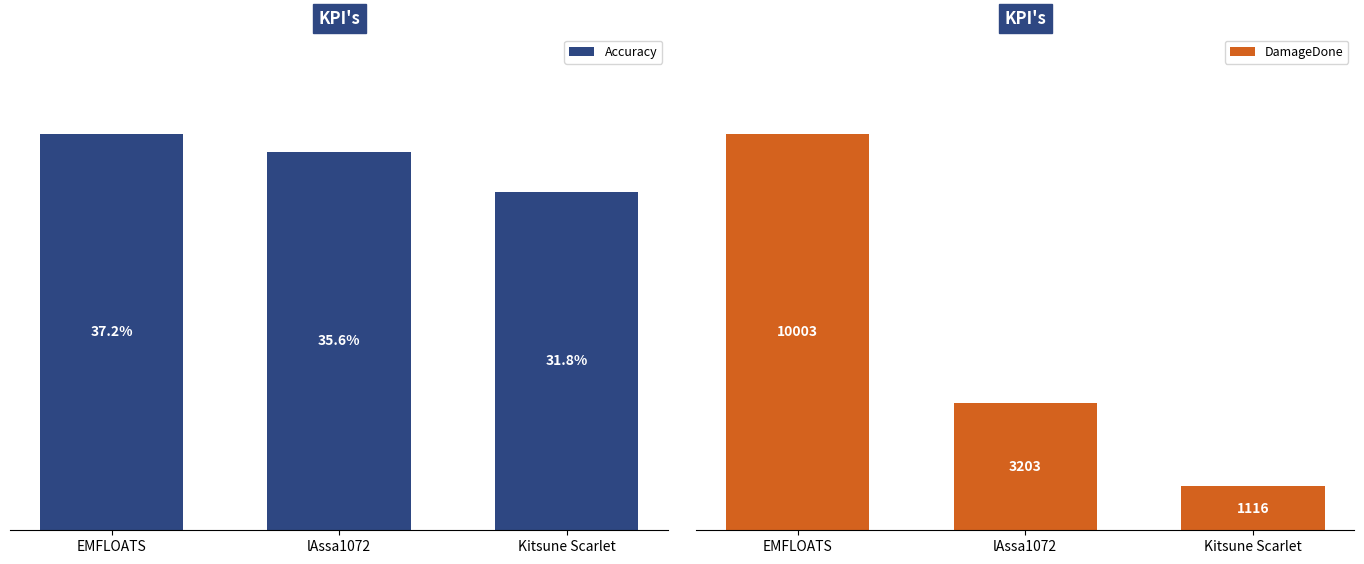

What is the sum of the Accuracy values at lAssa1072 and EMFLOATS?

72.8